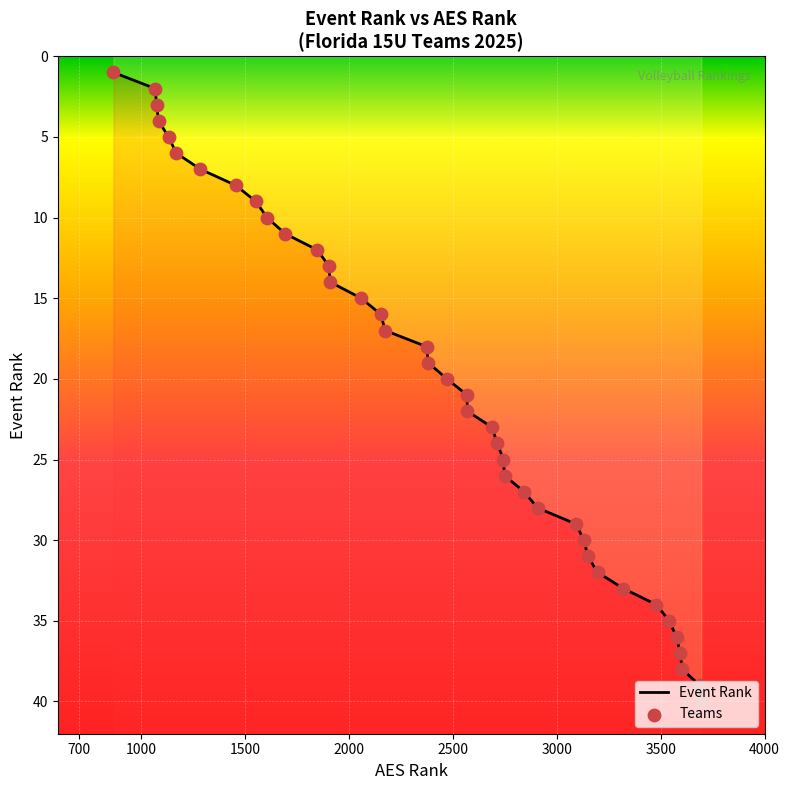

What are all the series names shown in the legend?

Event Rank, Teams